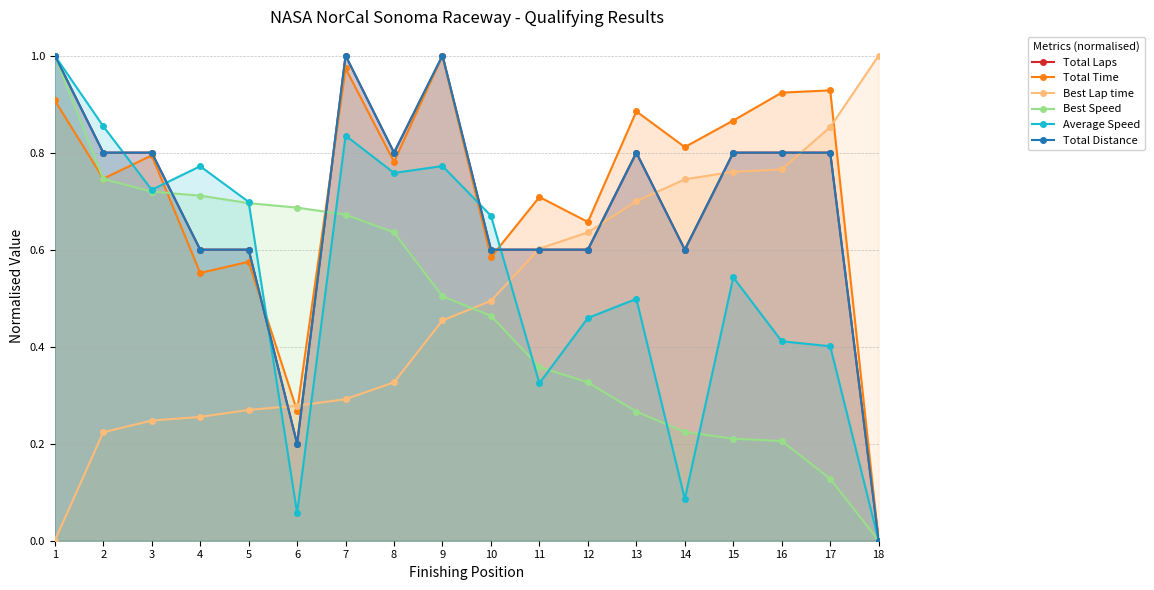

What is the maximum value shown in the chart?

1.0